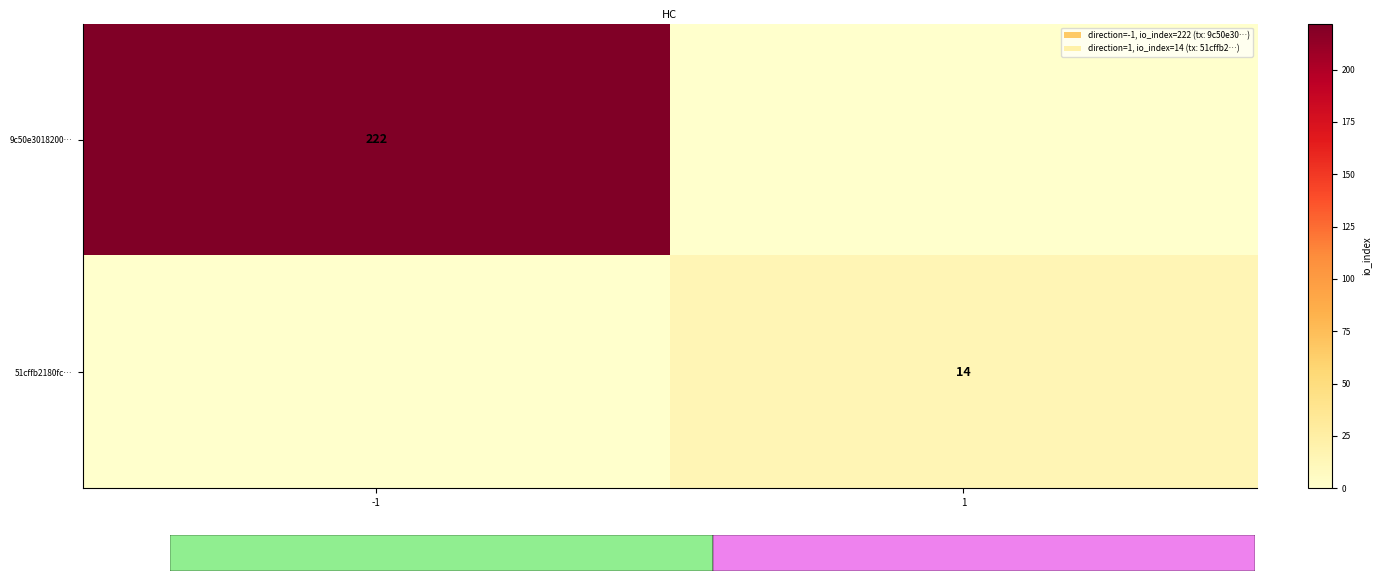

Is it true that 9c50e3018200… equals 222 at -1?

True